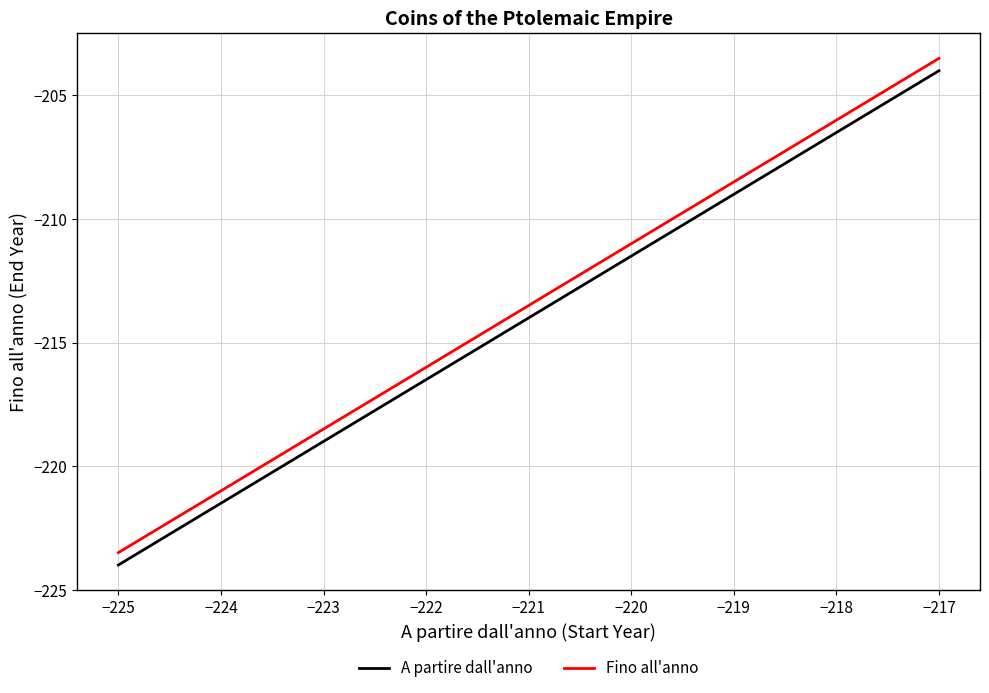

How many lines are shown in the chart?

2